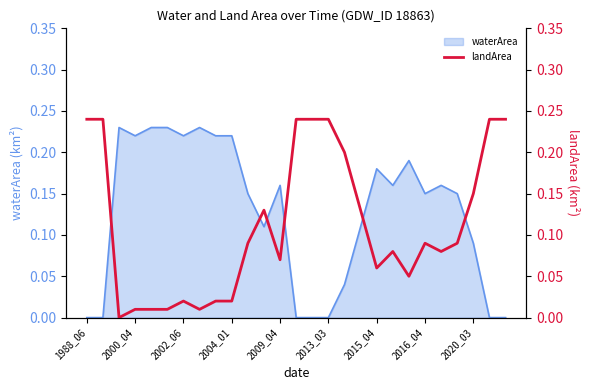

True or false: waterArea has a value of 0.0 at 2016_04.

False